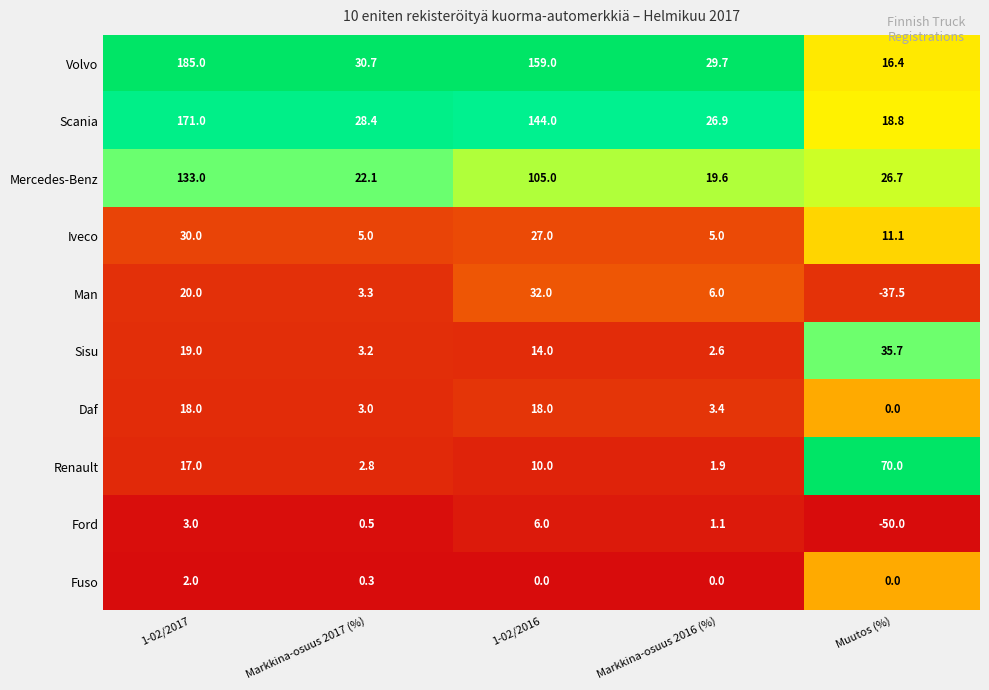

Is it true that Iveco equals 11.1 at Muutos (%)?

True